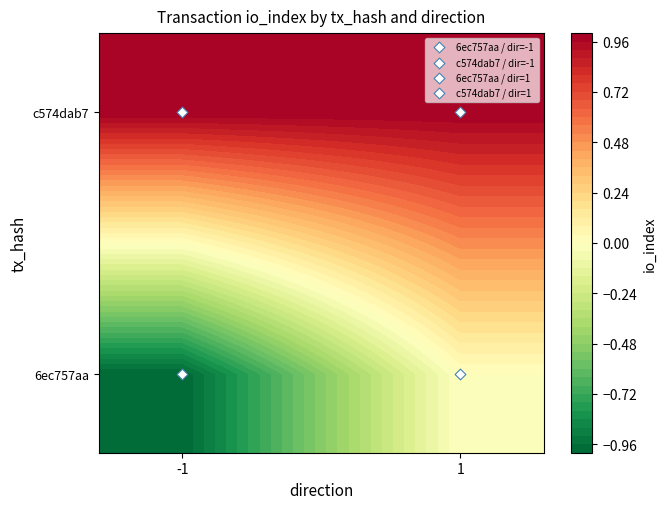

List the series in order of their overall mean, lowest first.

6ec757aa, c574dab7